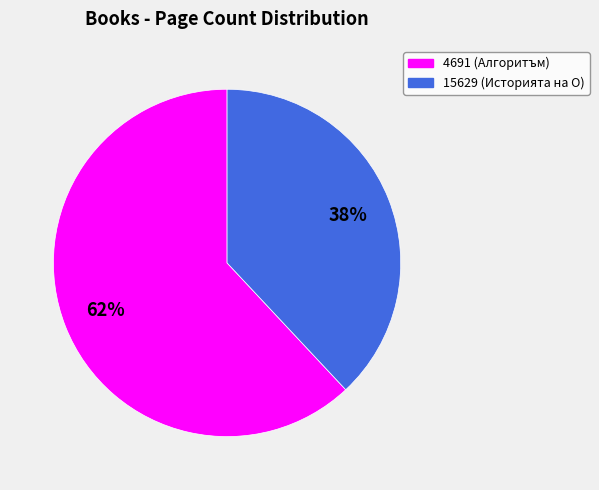

True or false: 15629 accounts for 38% of the total.

True